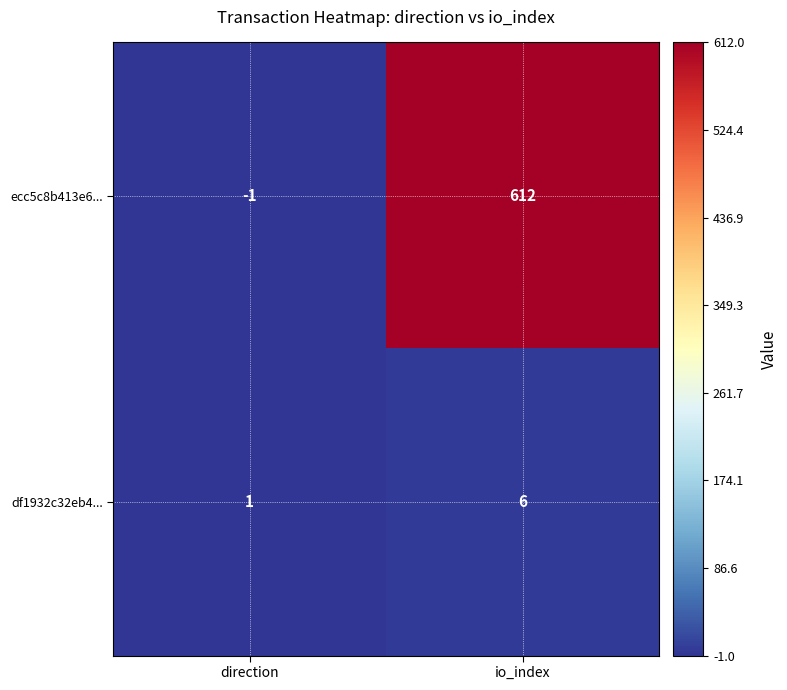

What is the sum of all df1932c32eb4... values?

7